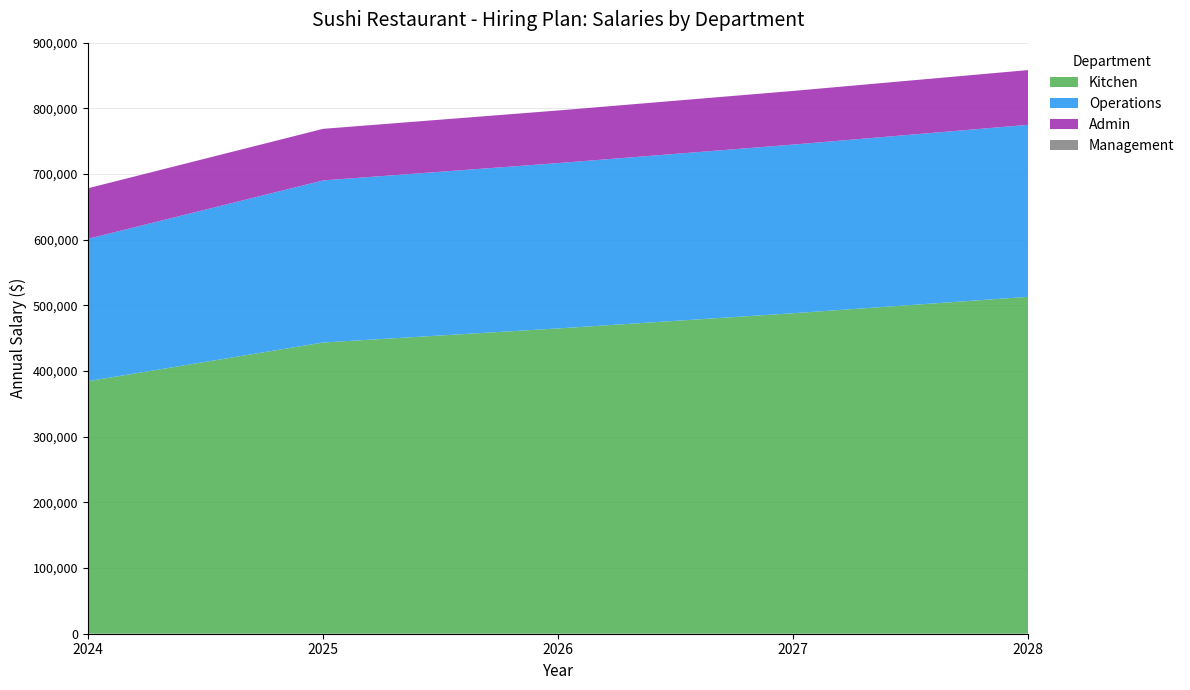

Reading left to right, transcribe all the data shown in this chart.

Kitchen: 384541.7	443410.0	464862.2	488001.8	512988.5
Operations: 216791.7	246840.0	251776.8	256812.3	261948.6
Admin: 77000.0	78540.0	80110.8	81713.0	83347.3
Management: 0.0	0.0	0.0	0.0	0.0